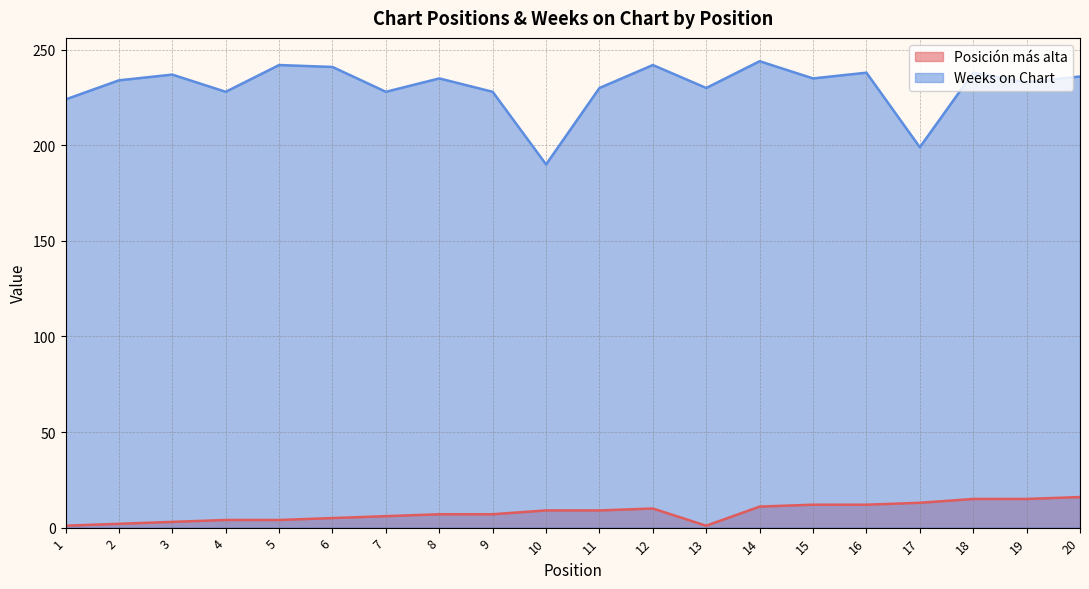

Which series has the largest range (max minus min)?

Weeks on Chart